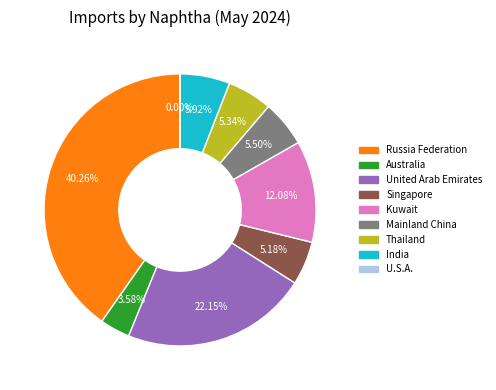

Is there a majority slice in this chart?

No